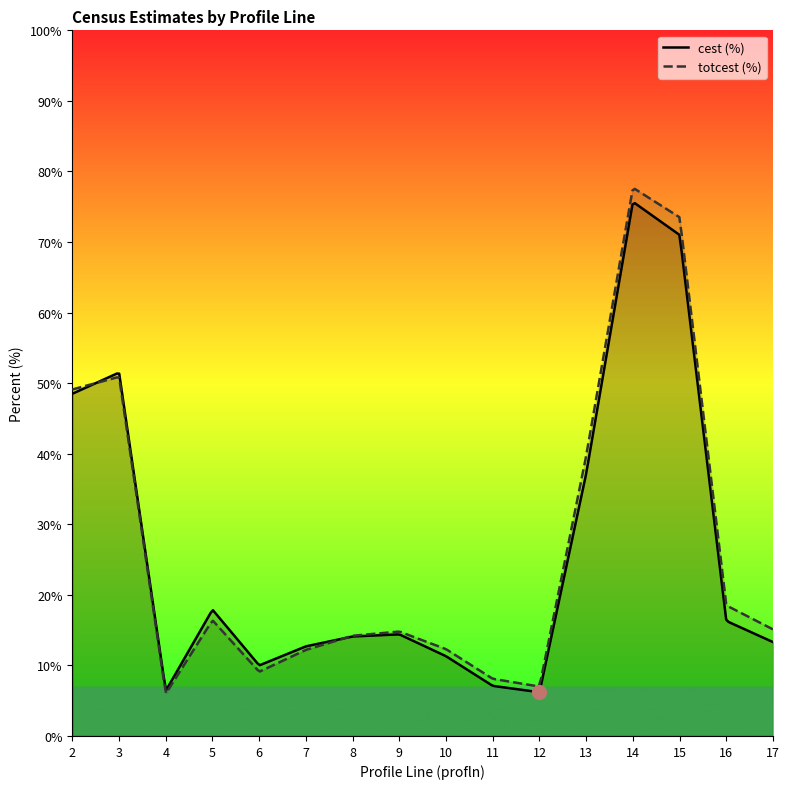

What is the value of the cest point at the 5th from the left?

10.0